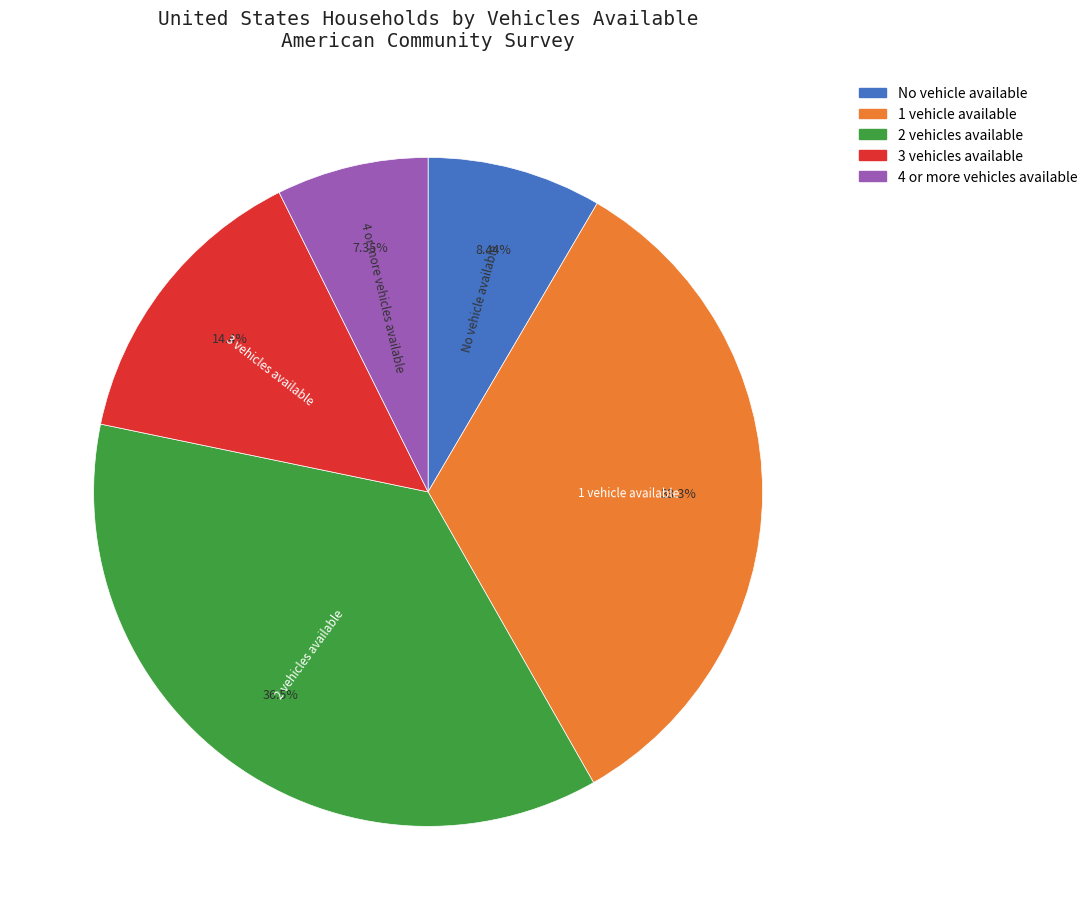

To the nearest percent, what portion does No vehicle available represent?

8%